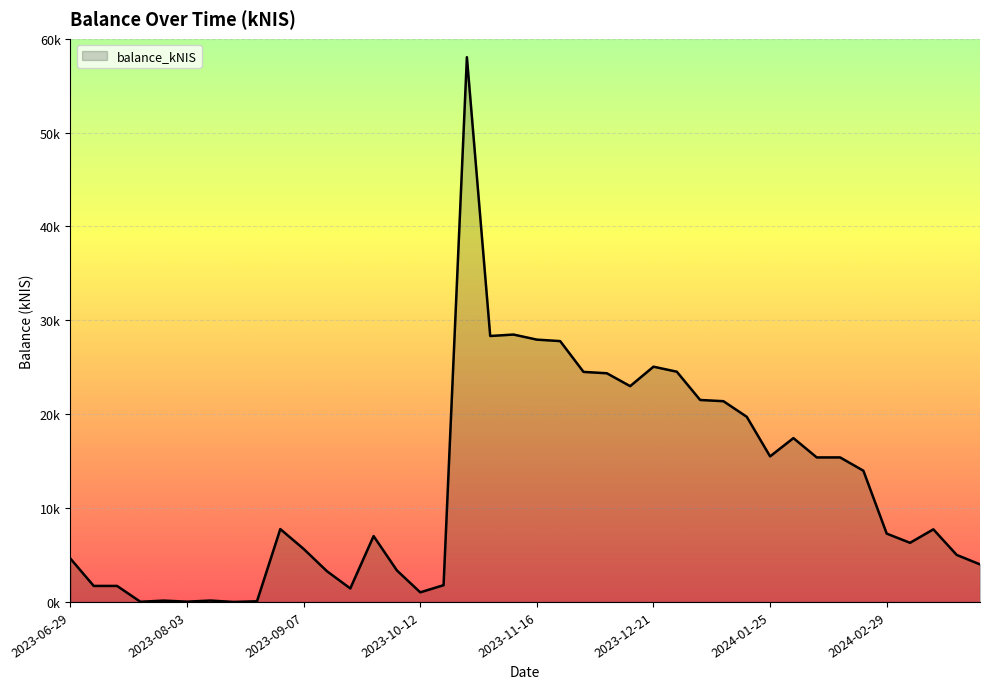

Which label corresponds to the largest value in the chart?

2023-10-26